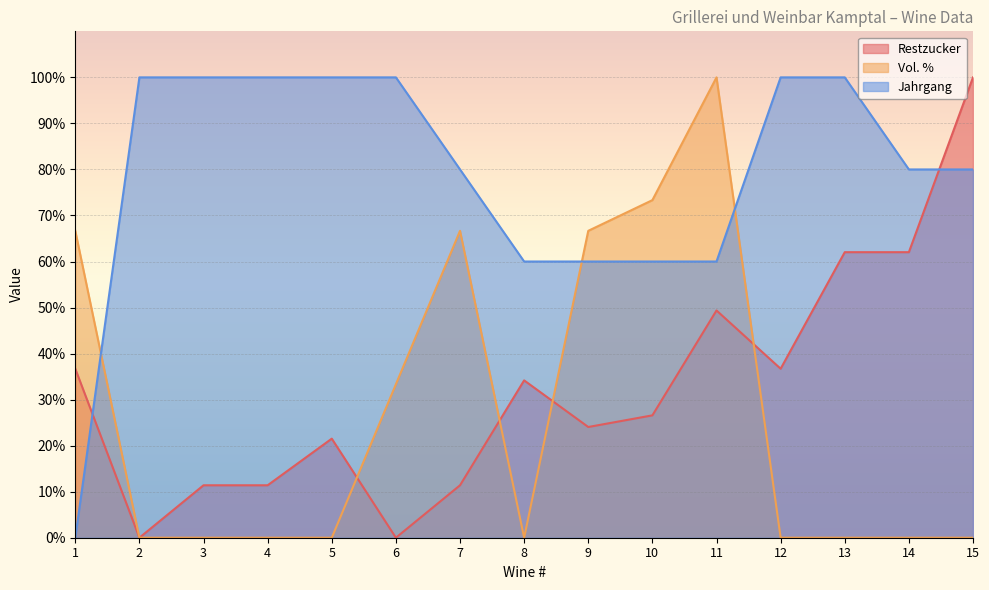

List the labels in order of Restzucker value, smallest first.

2, 6, 3, 4, 7, 5, 9, 10, 8, 1, 12, 11, 13, 14, 15